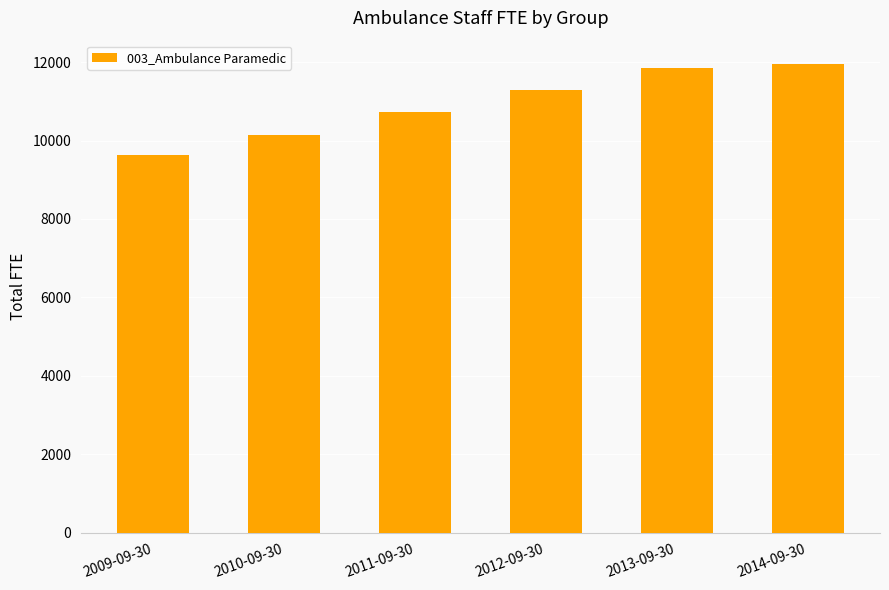

What is the value of the 6th bar from the left?

11950.1